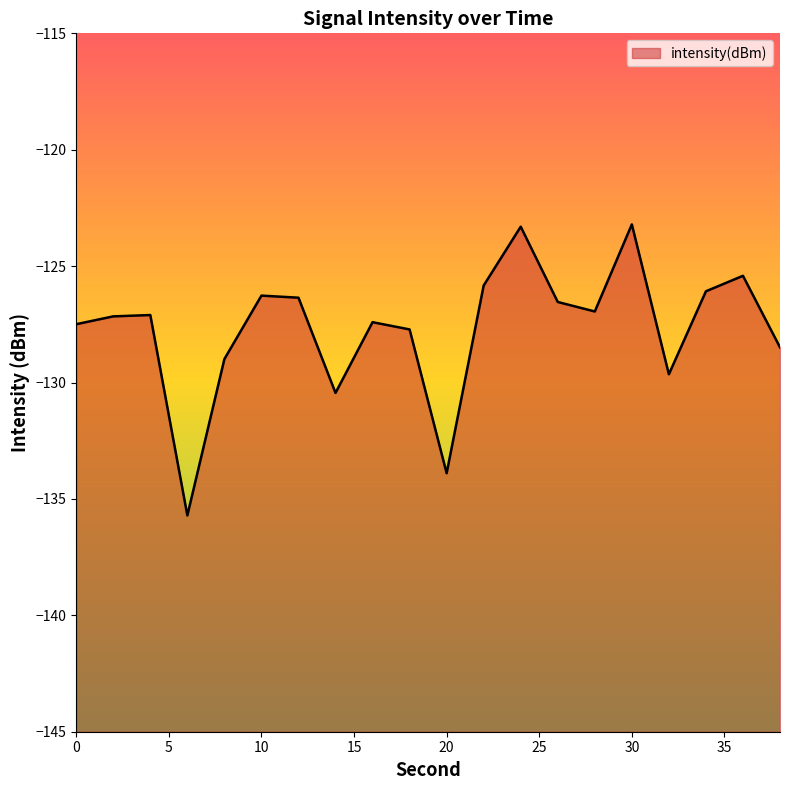

What is the change in value from 4 to 22?

+1.3